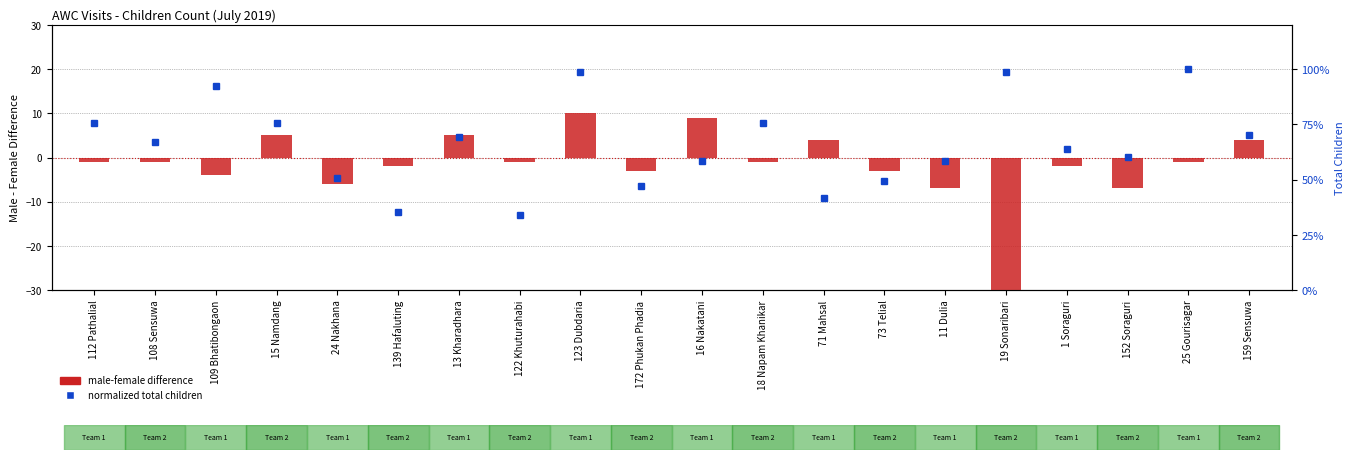

What is the average value of the normalized total children series?

0.7